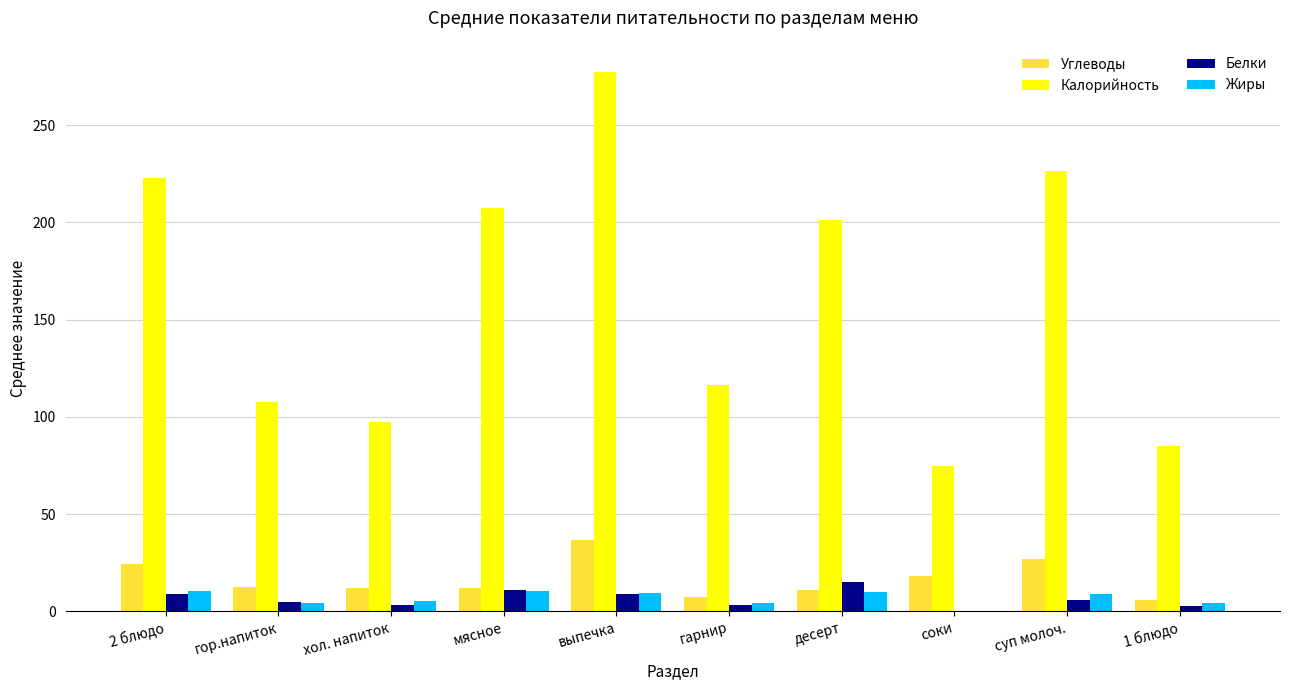

How many categories are shown in the chart?

10